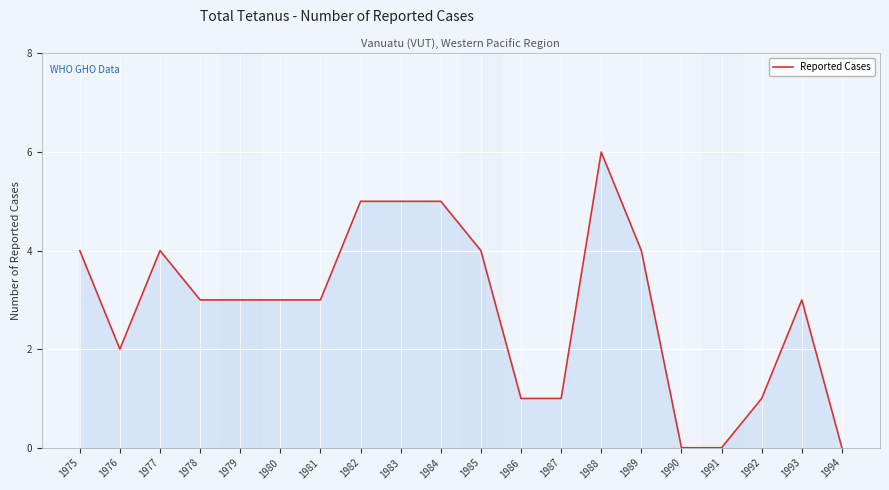

Reading right to left, transcribe all the data shown in this chart.

1994=0	1993=3	1992=1	1991=0	1990=0	1989=4	1988=6	1987=1	1986=1	1985=4	1984=5	1983=5	1982=5	1981=3	1980=3	1979=3	1978=3	1977=4	1976=2	1975=4